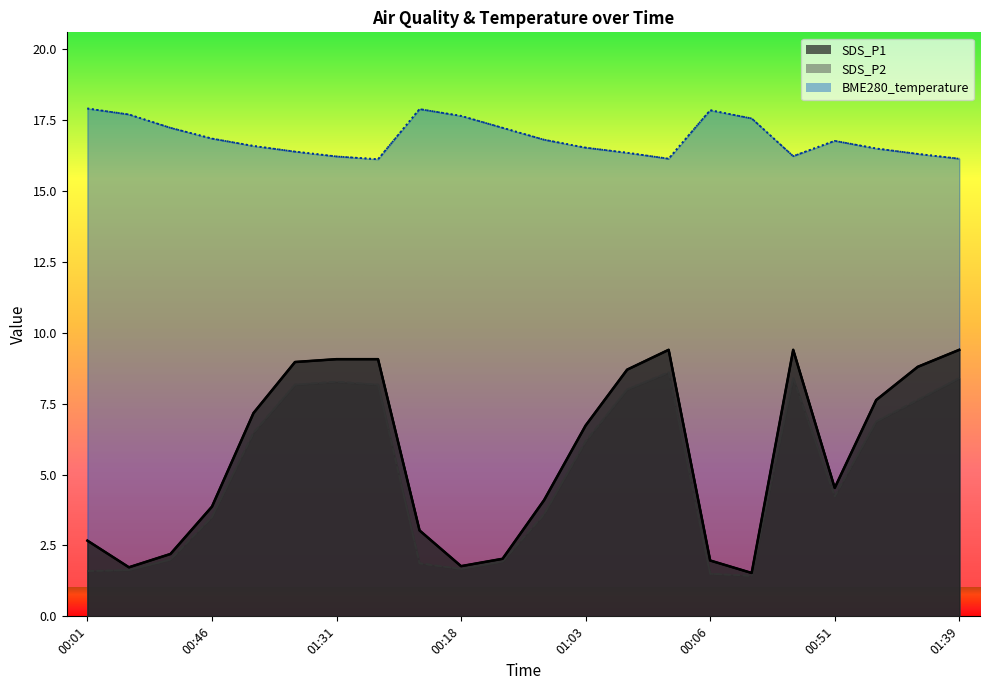

What is the label of the 22nd point from the right?

00:01